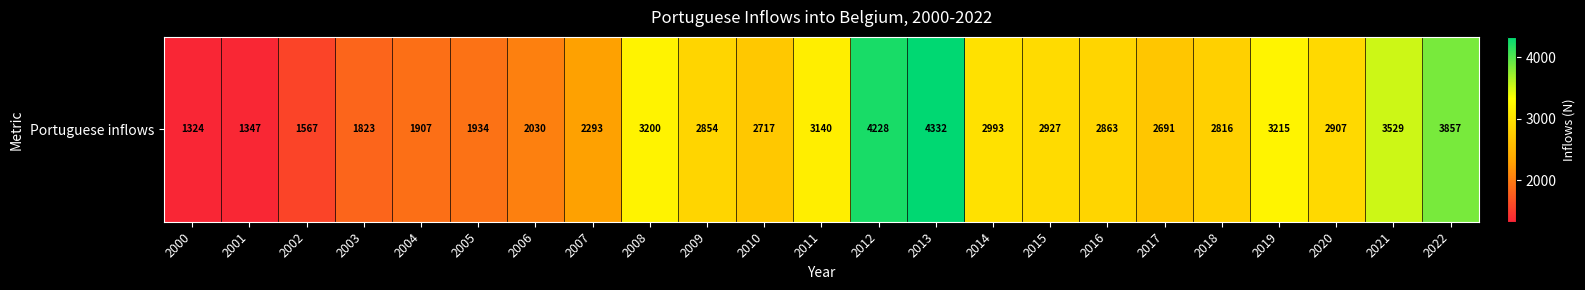

Rank the categories by value from lowest to highest.

2000, 2001, 2002, 2003, 2004, 2005, 2006, 2007, 2017, 2010, 2018, 2009, 2016, 2020, 2015, 2014, 2011, 2008, 2019, 2021, 2022, 2012, 2013